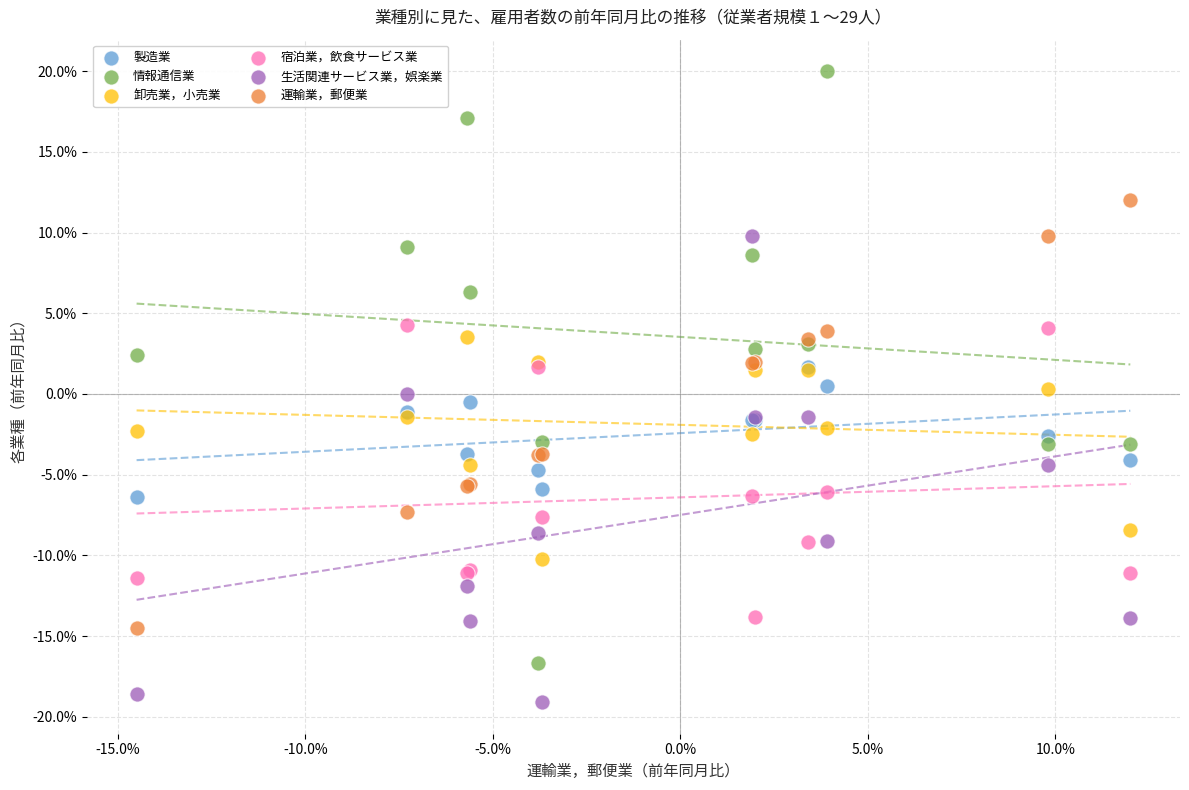

What are all the series names shown in the legend?

製造業, 情報通信業, 卸売業，小売業, 宿泊業，飲食サービス業, 生活関連サービス業，娯楽業, 運輸業，郵便業